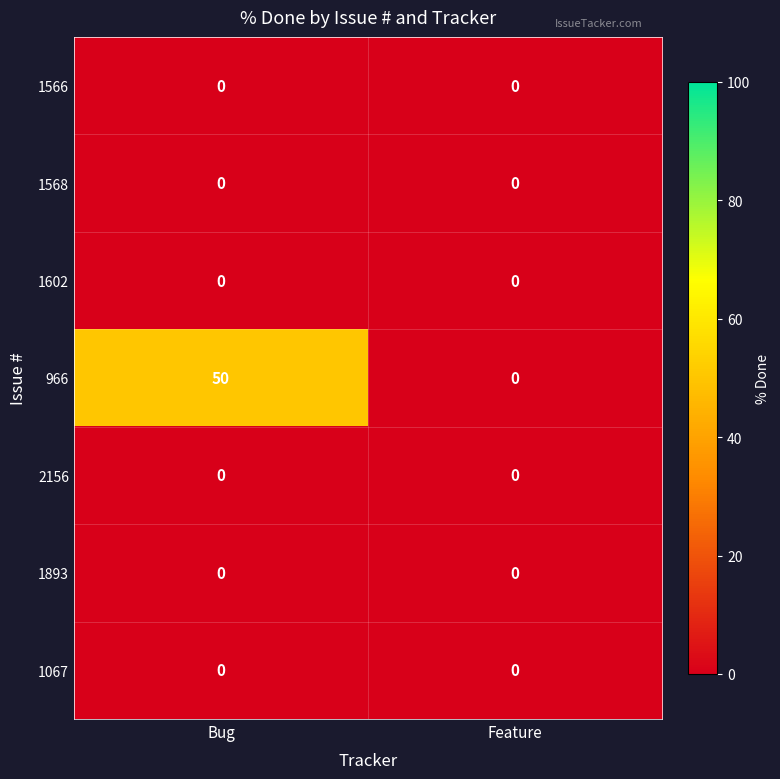

Which series has the largest total across all categories?

966